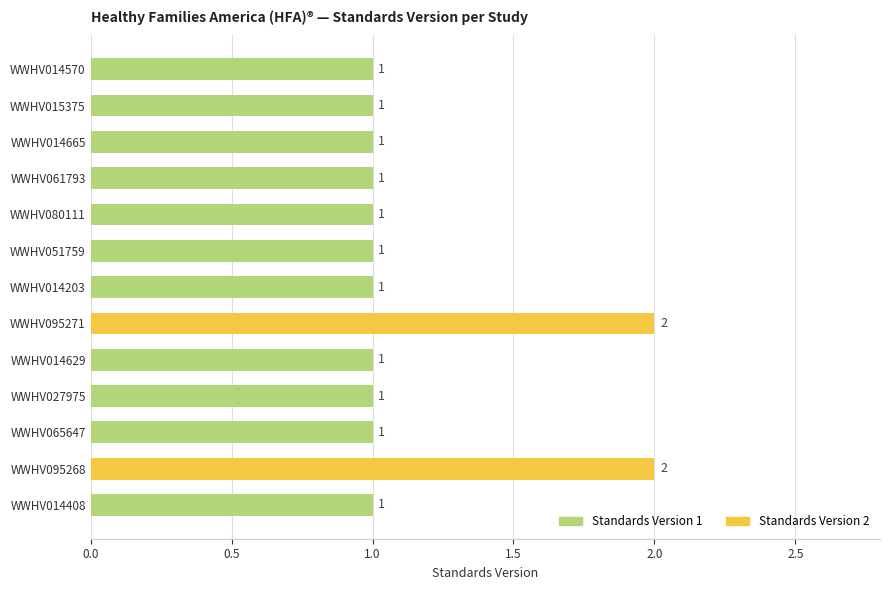

What is the ratio of the value at WWHV014203 to the value at WWHV095268?

0.5